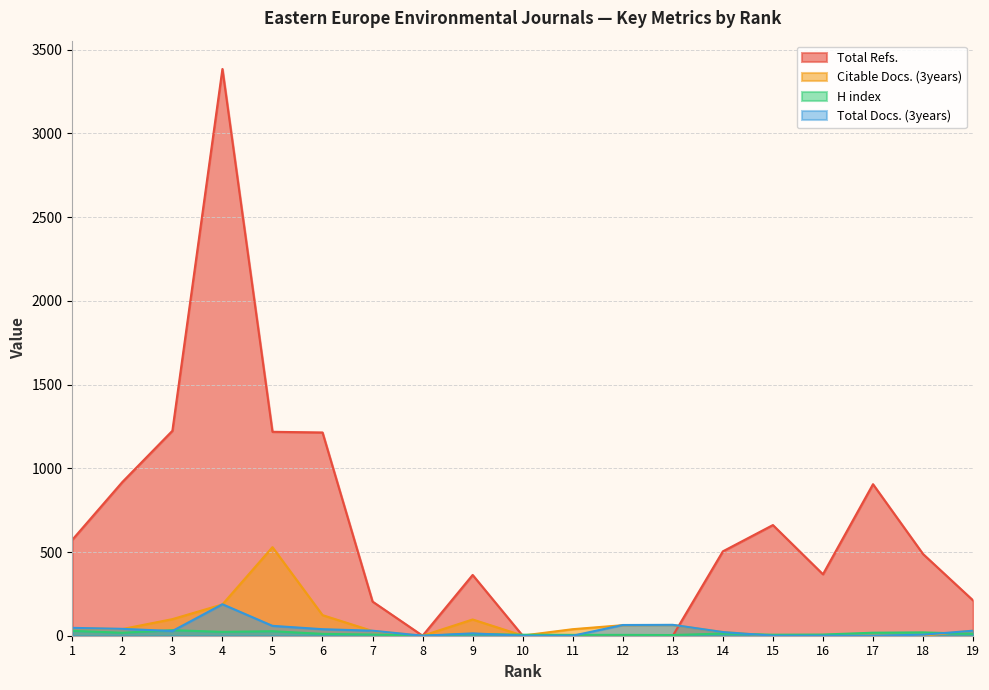

Rank the series by their maximum value, from highest to lowest.

Total Refs., Citable Docs. (3years), Total Docs. (3years), H index